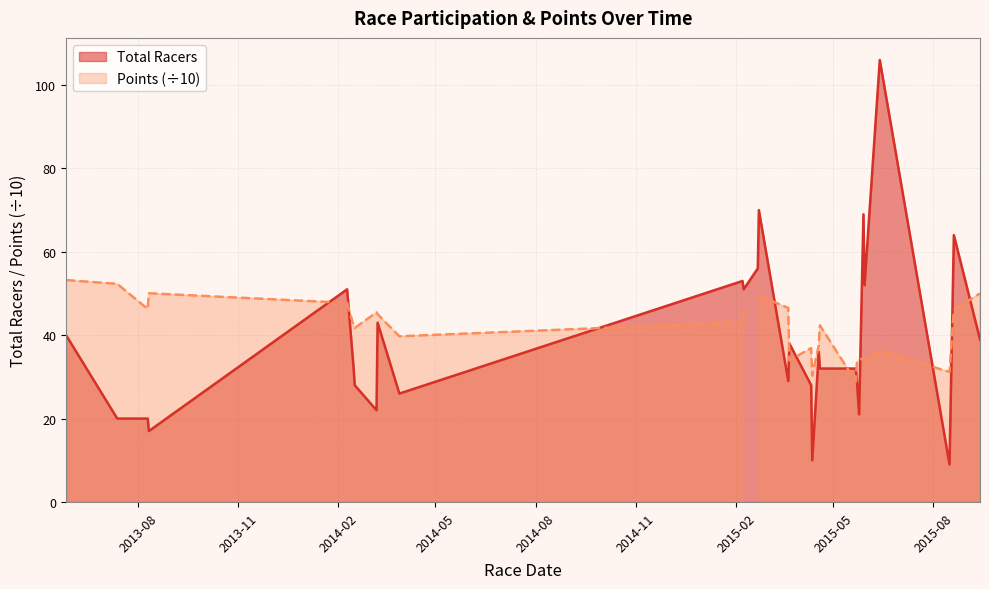

Is it true that the value at 2015-02-07 is 93?

False